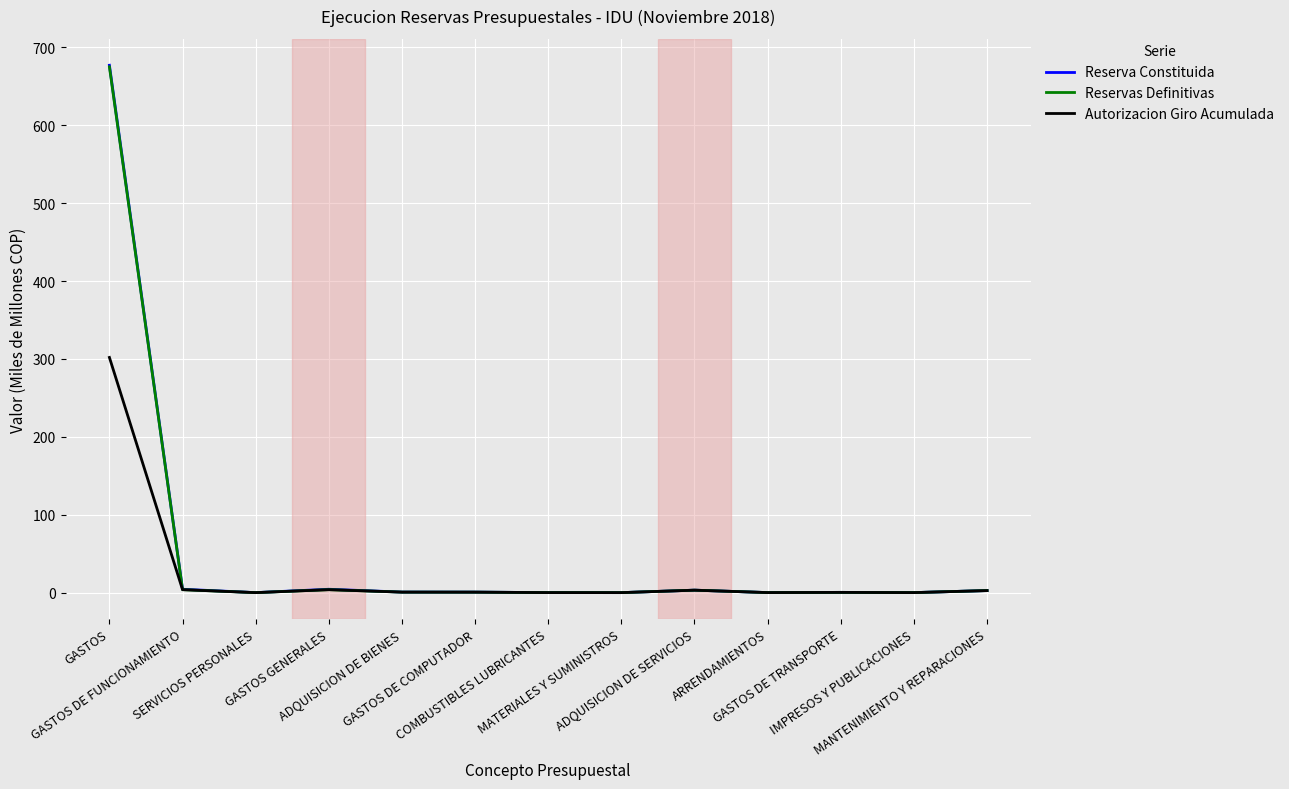

At which category is the sum across all series the highest?

GASTOS